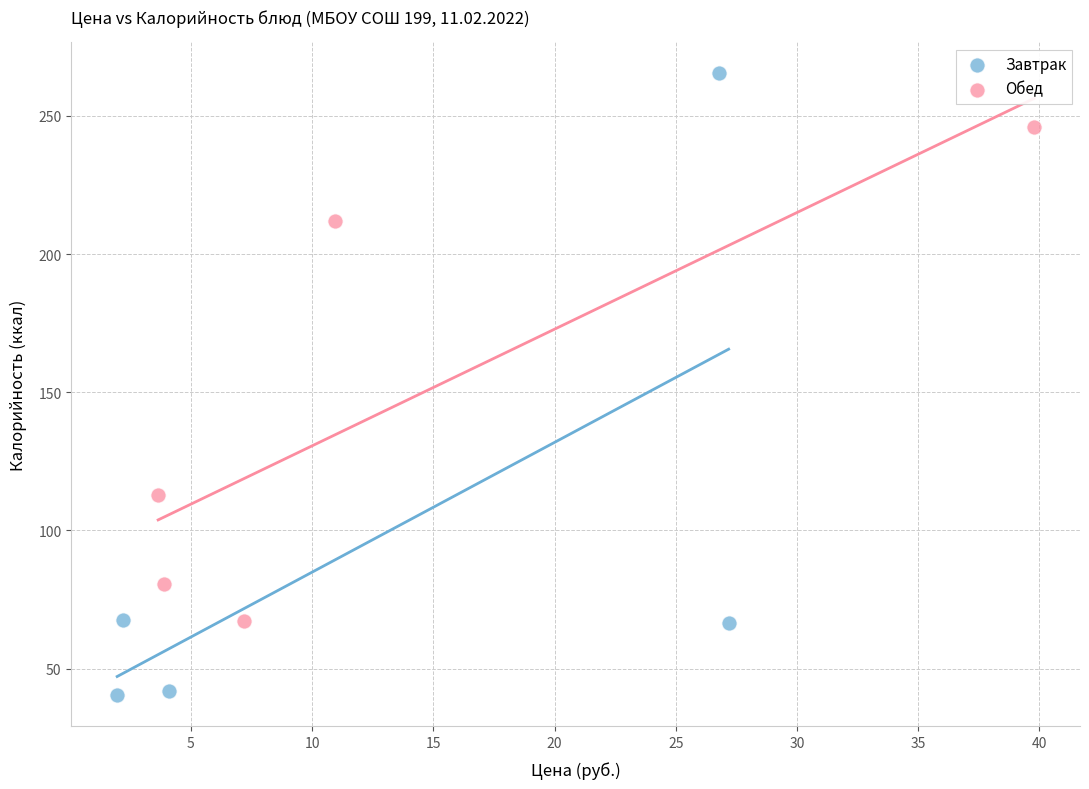

Which series reaches the minimum Y coordinate?

Завтрак